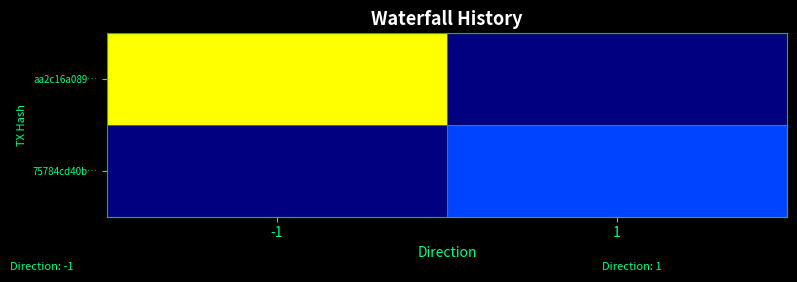

List the series in order of their peak value, lowest first.

75784cd40b…, aa2c16a089…